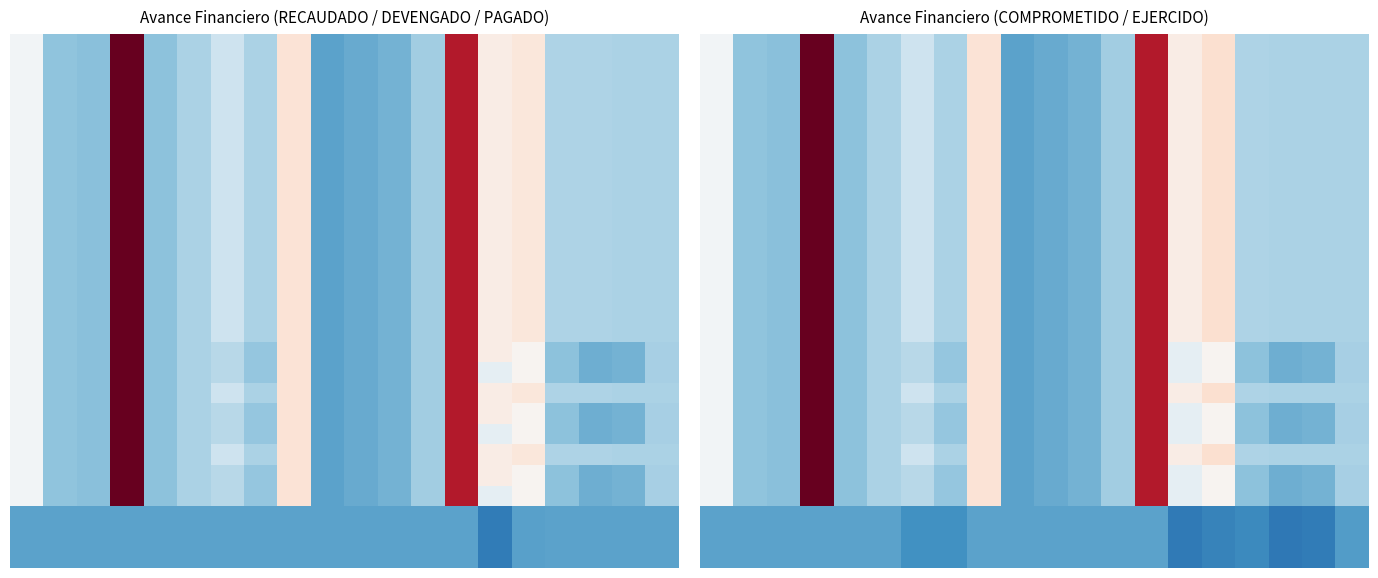

At how many categories does at least one series exceed 0?

19